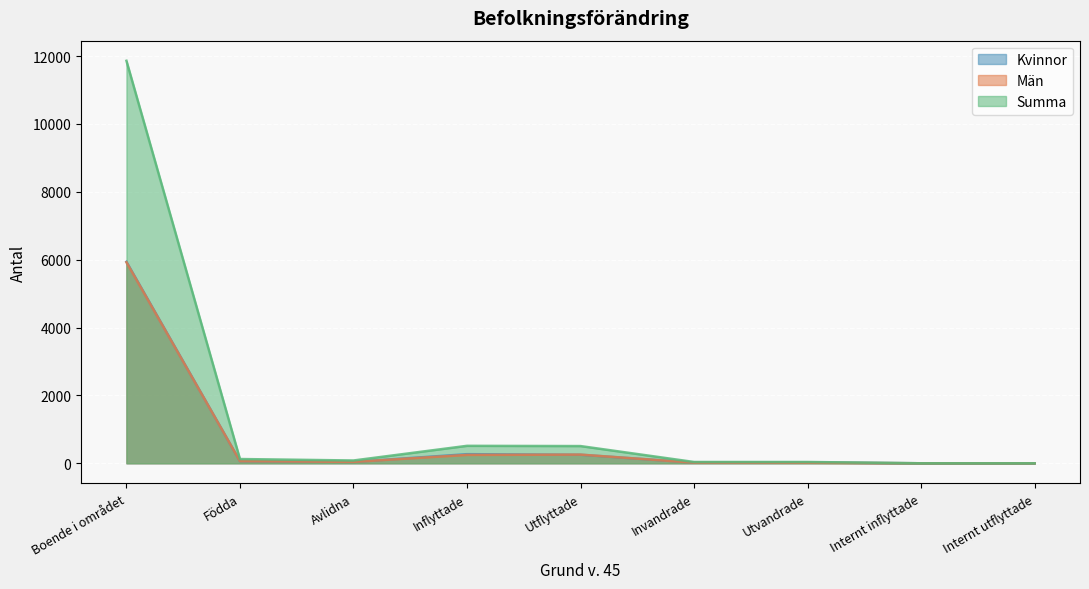

True or false: Kvinnor and Summa cross at least once.

False